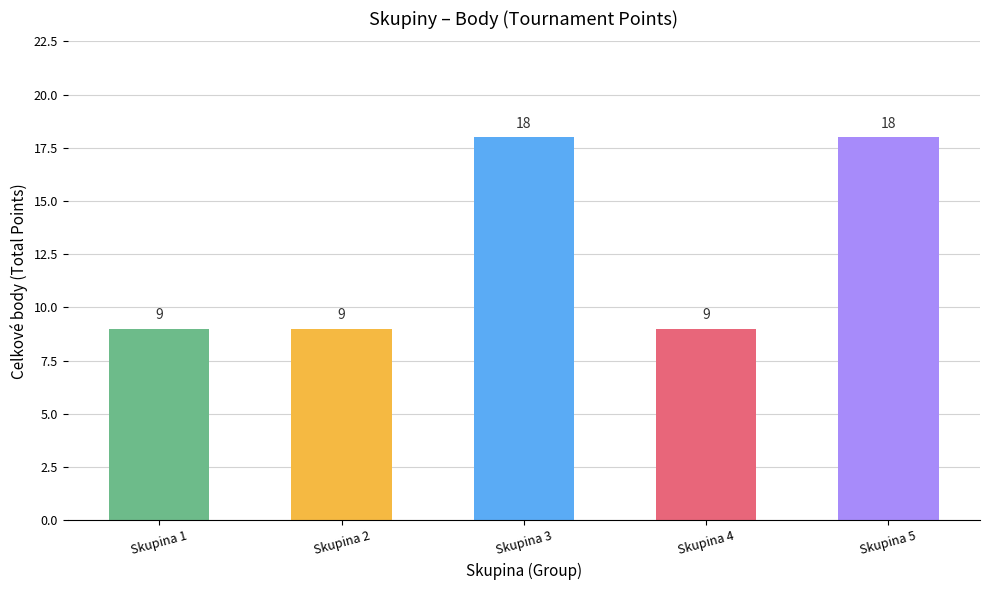

What is the sum of all values?

63